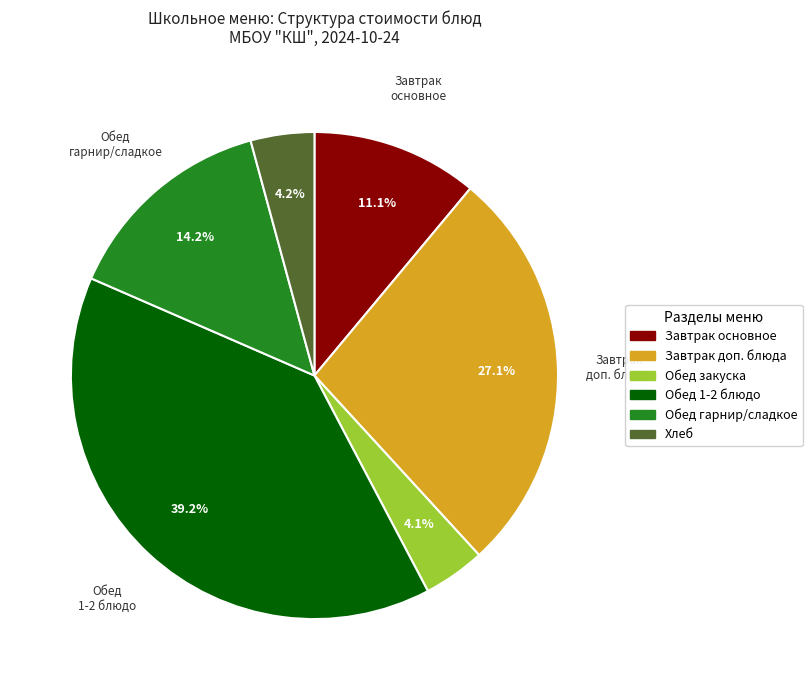

How many slices are in this pie chart?

6